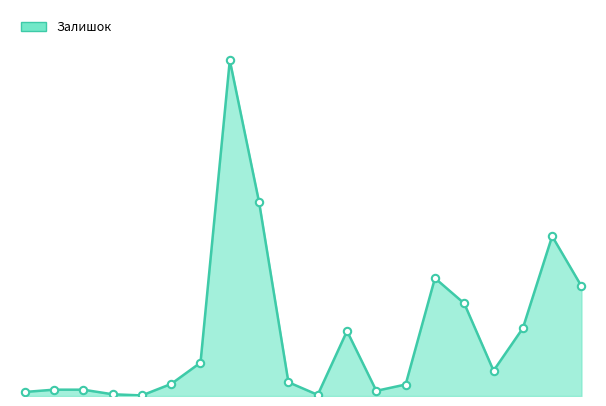

Does the chart have visible grid lines?

No